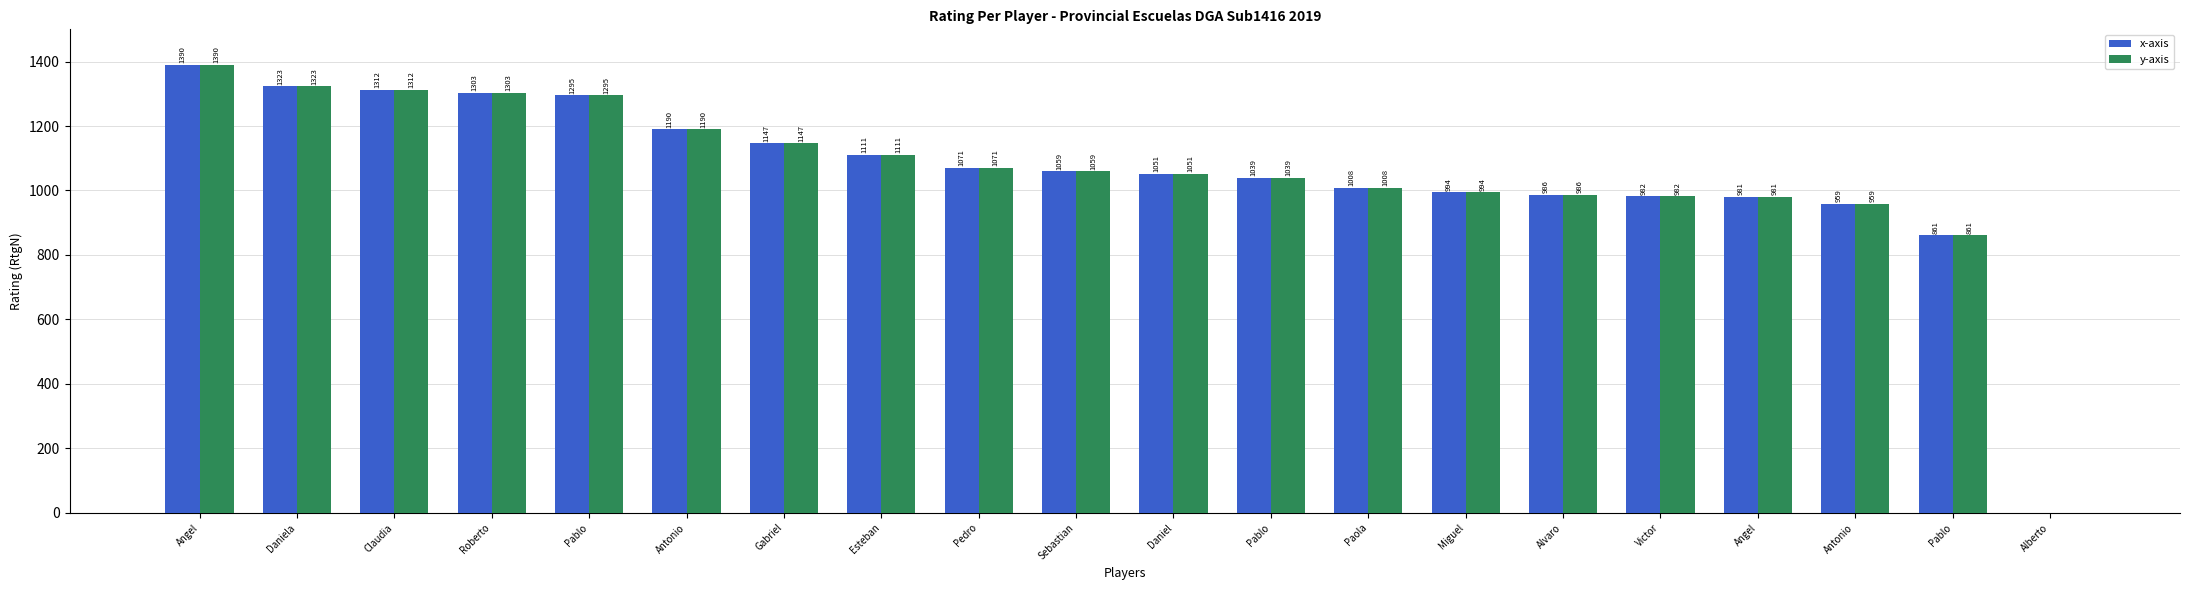

The value of y-axis at Antonio is 1190. True or false?

True